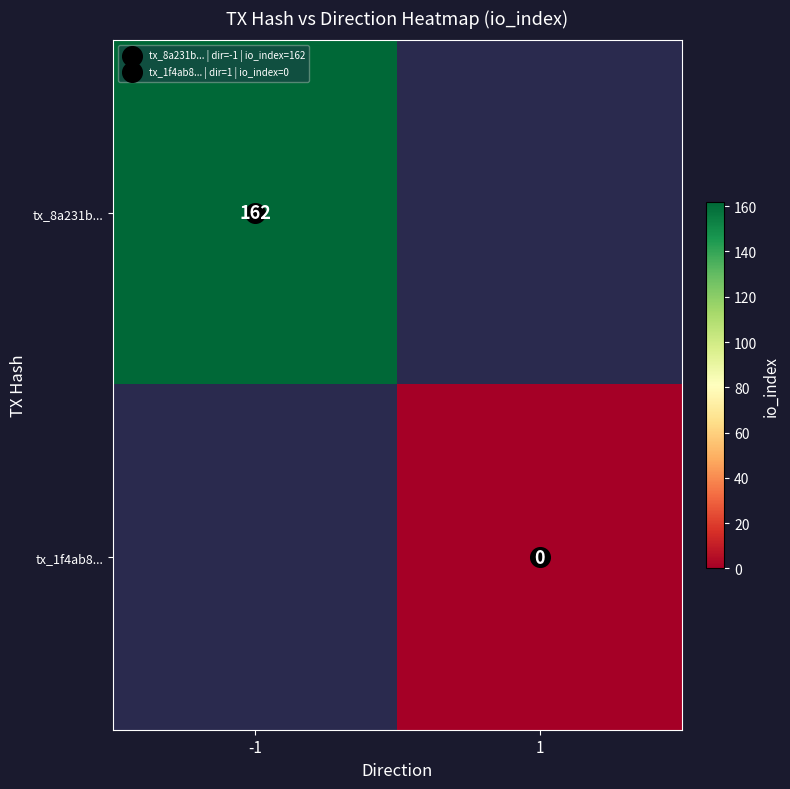

Is the value of tx_8a231b... at 1 greater than the value of tx_1f4ab8... at -1?

No